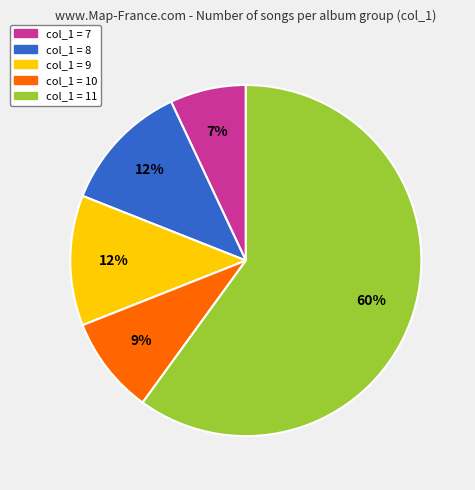

Between col_1 = 7 and col_1 = 9, which is larger?

col_1 = 9